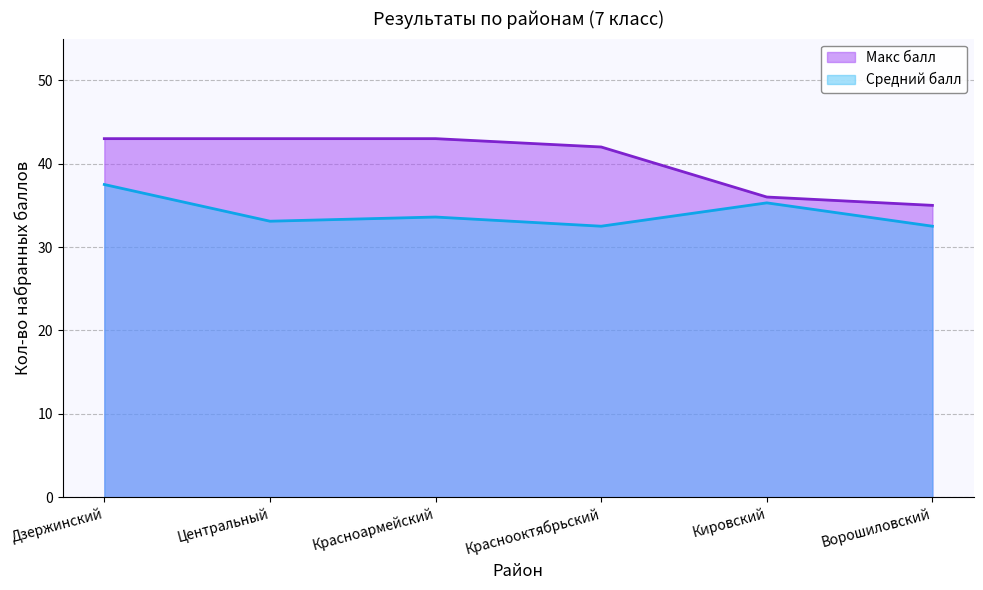

Which series has the largest range (max minus min)?

Макс балл